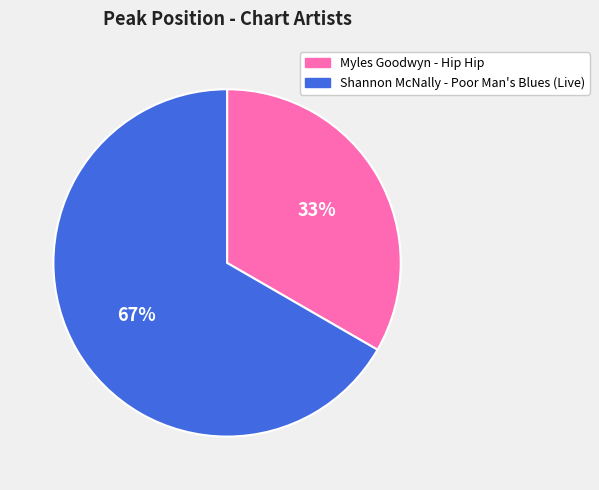

Rank the categories by value from lowest to highest.

Myles Goodwyn - Hip Hip, Shannon McNally - Poor Man's Blues (Live)